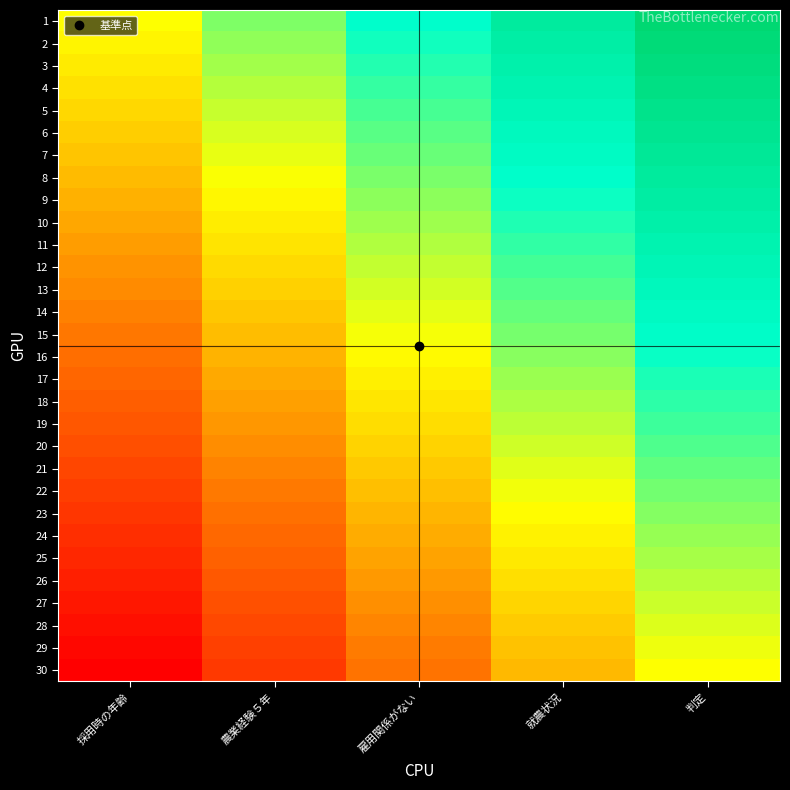

What is the total value across all series at 農業経験５年?

11.2